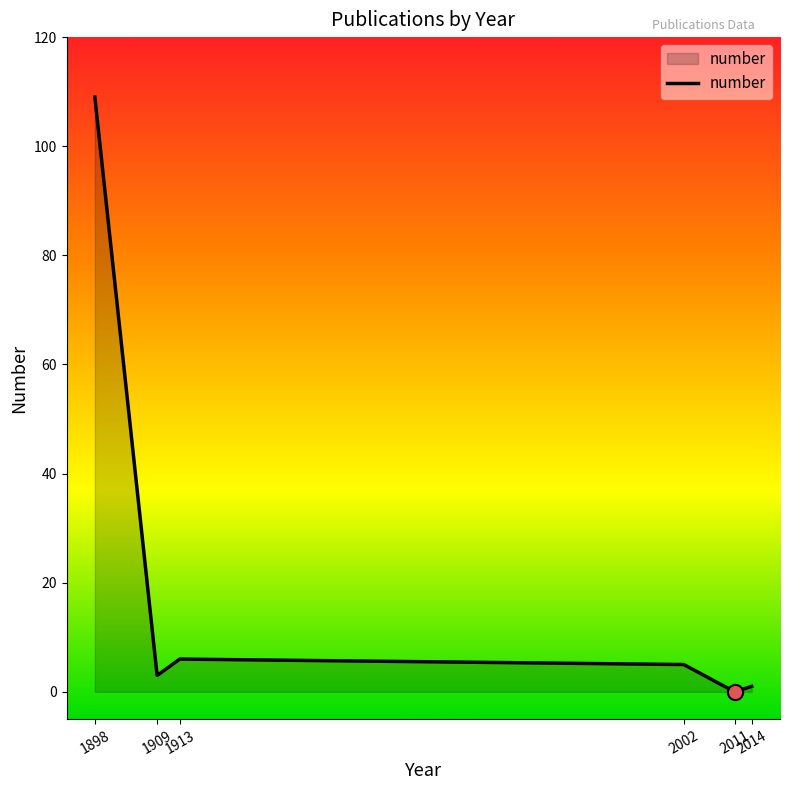

What is the change in value from 1909 to 1913?

+3